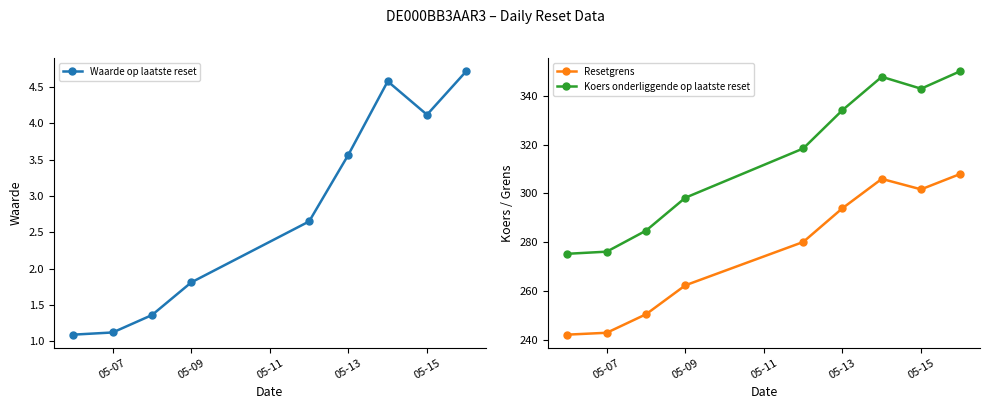

In Koers onderliggende op laatste reset, how many points are higher than both neighbors (excluding endpoints)?

1